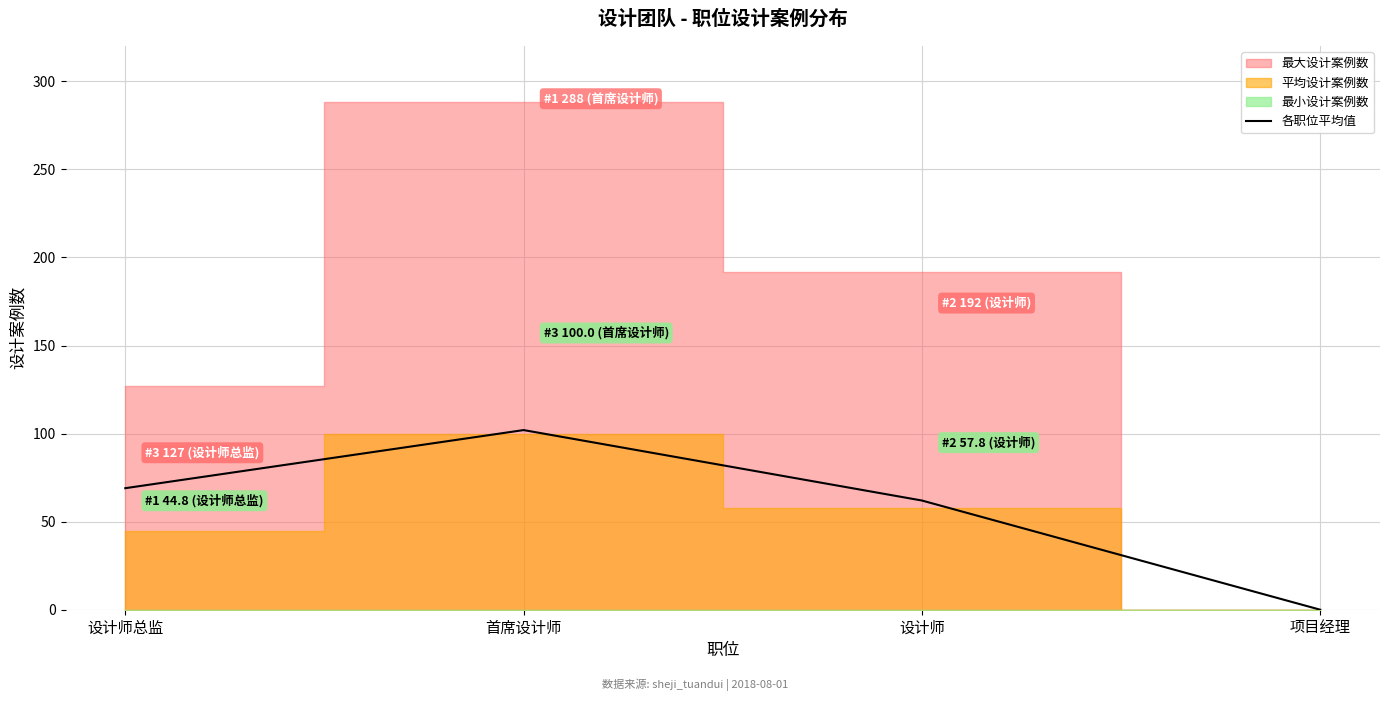

Reading right to left, extract all data points from this chart.

项目经理=0	设计师=62	首席设计师=102	设计师总监=69